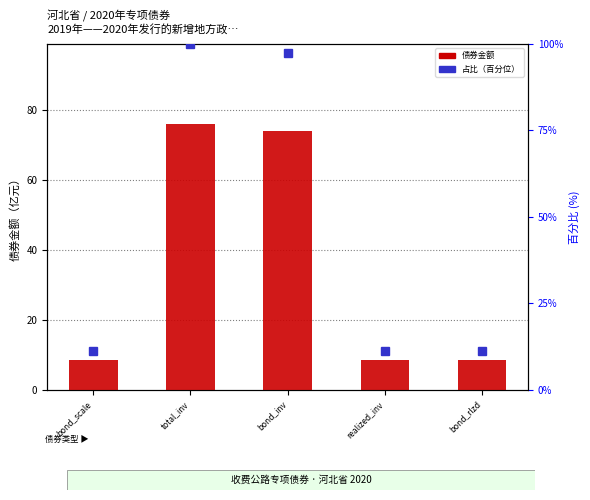

True or false: bond amount (亿元) has a value of 8.6 at bond_rlzd.

True